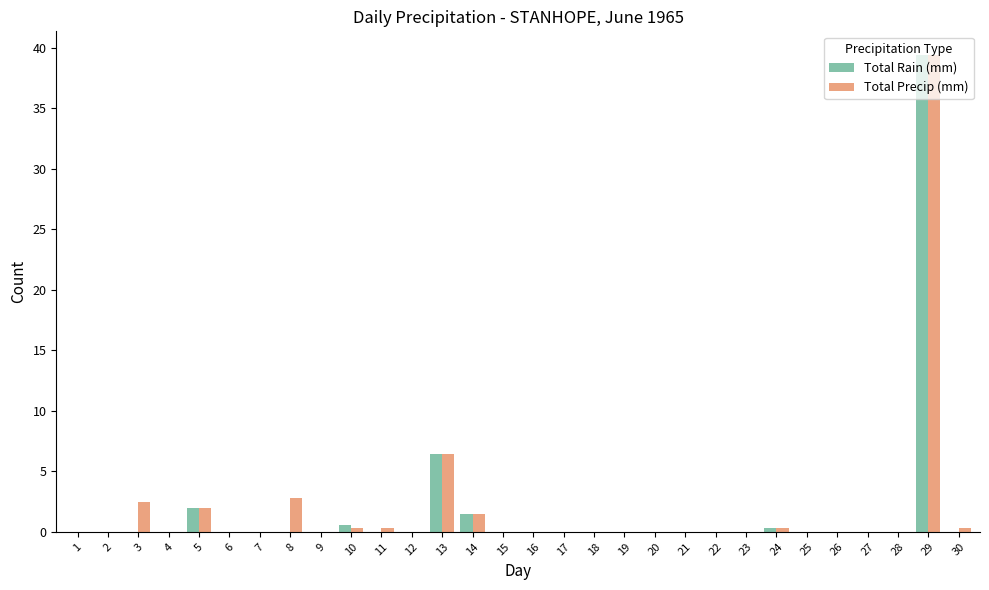

Is it true that Total Precip (mm) equals 17.4 at 6?

False